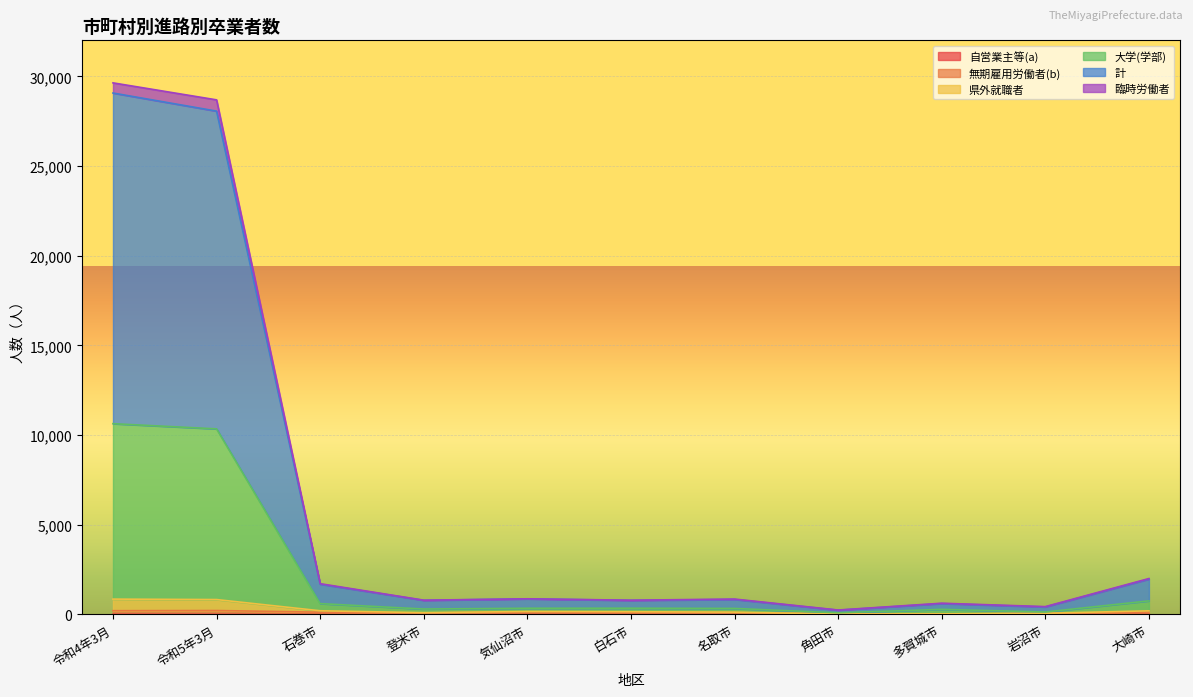

What is the average value of the 自営業主等(a) series?

2